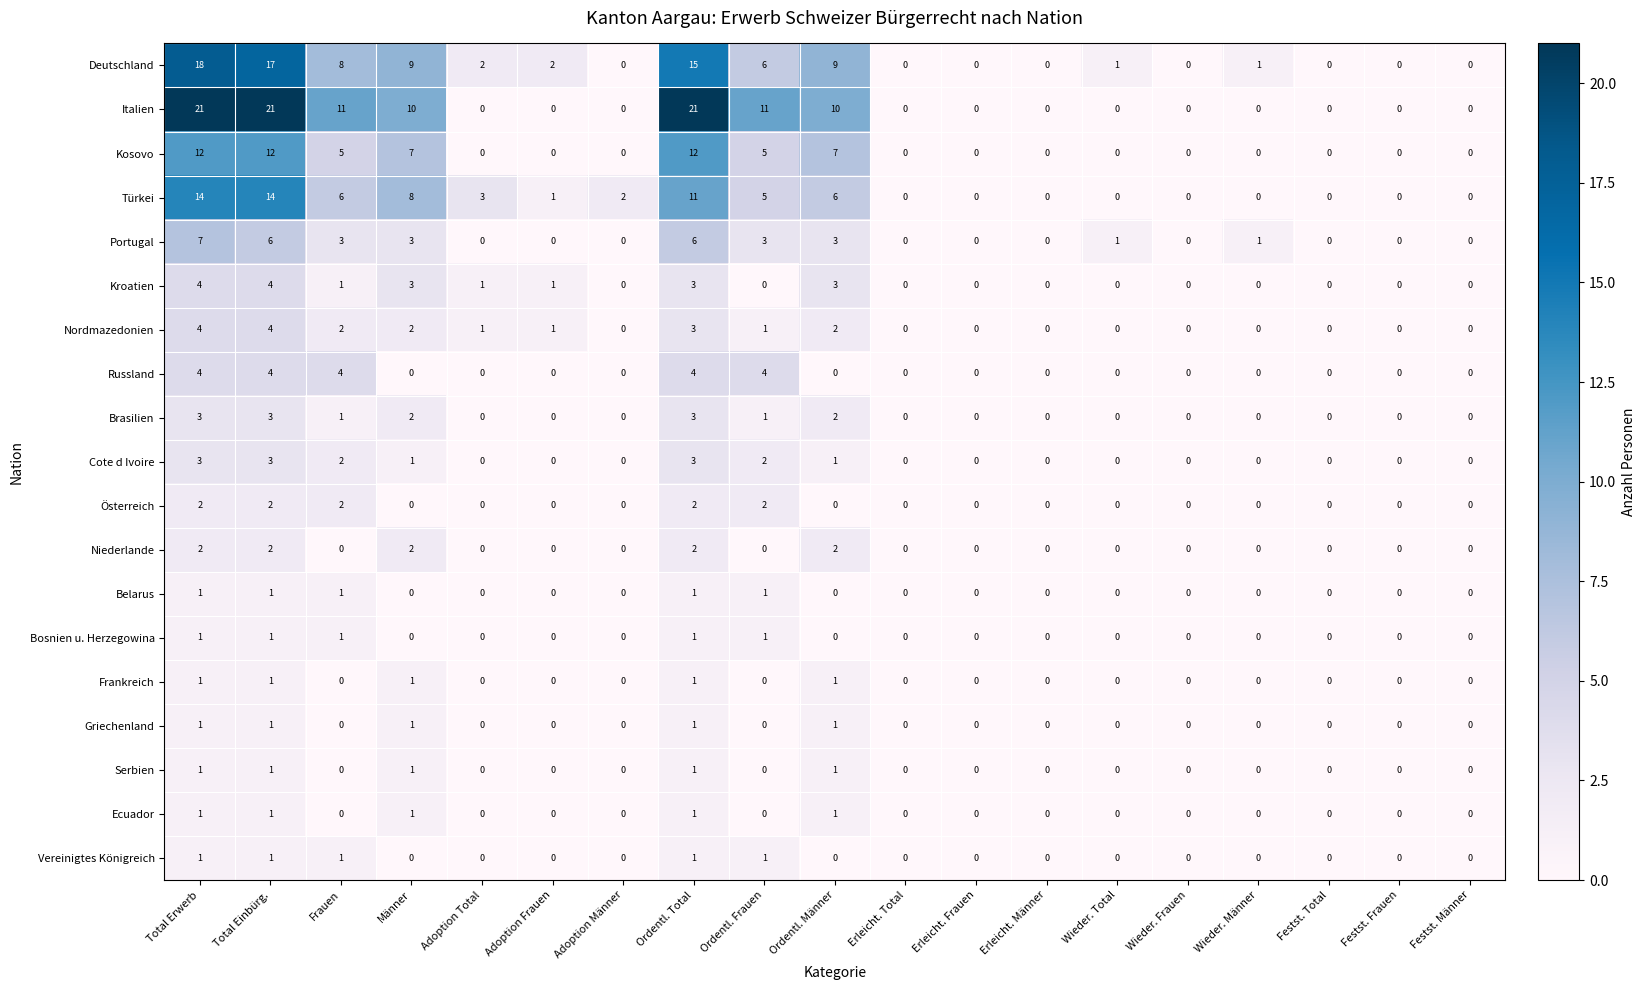

What is the spread (max minus min) of values at Ordentl. Total?

20